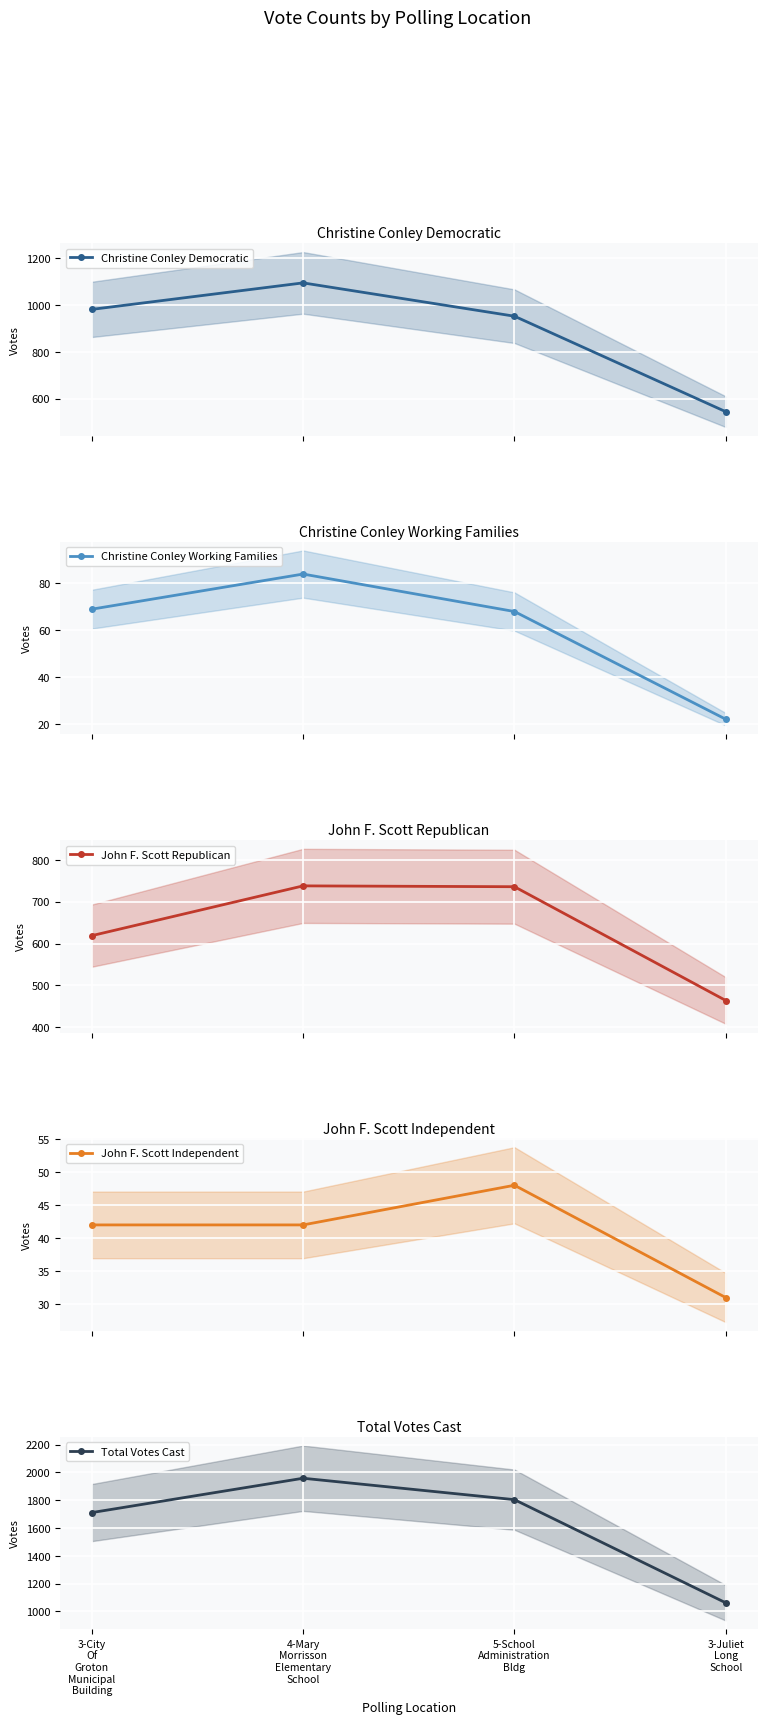

In Christine Conley Working Families, how many points are higher than both neighbors (excluding endpoints)?

1